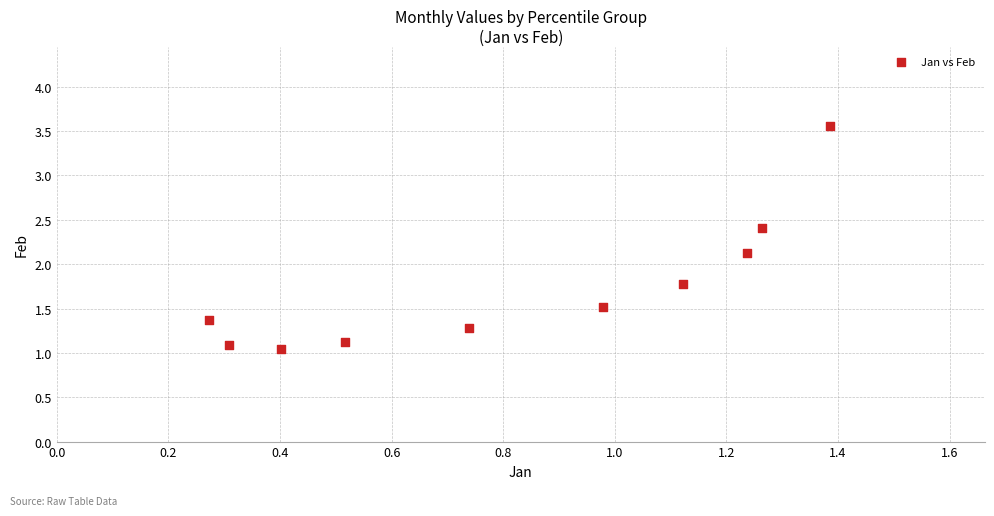

What is the average Y value?

1.7